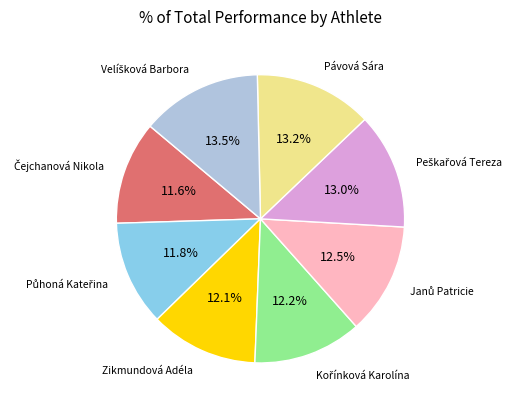

Is there a majority slice in this chart?

No